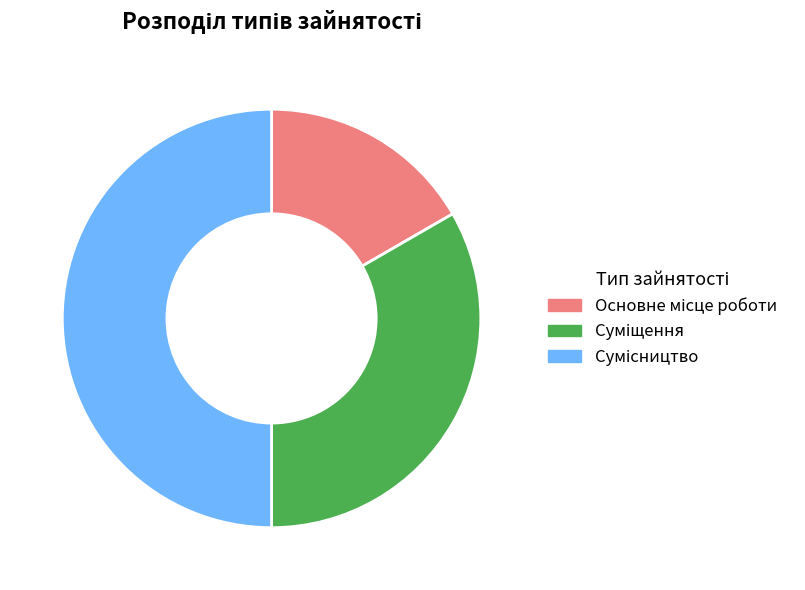

Is there any slice that represents more than half of the pie?

No